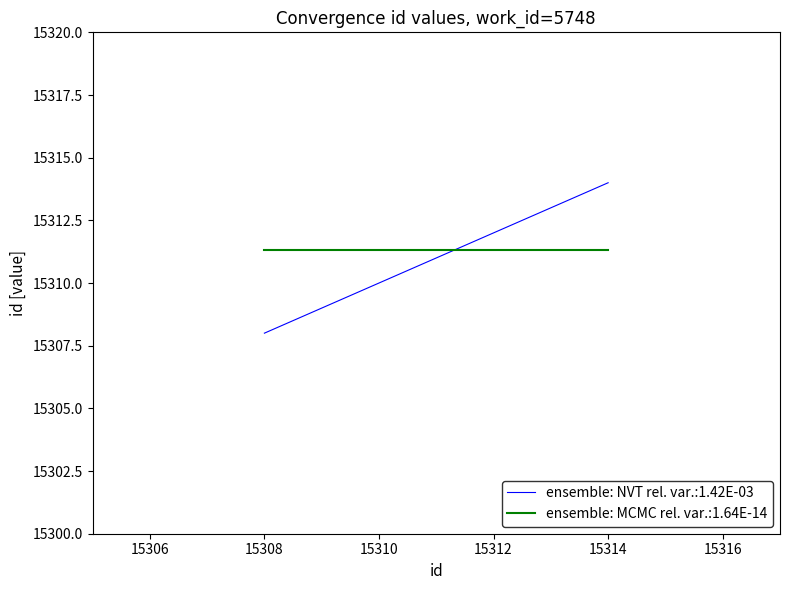

What is the value of the 1st point from the left?

15308